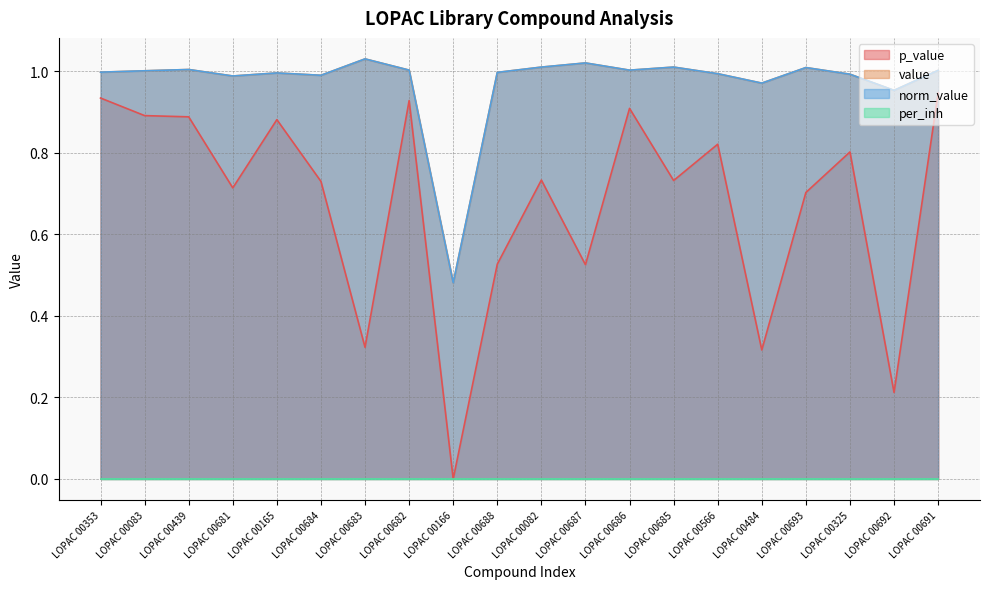

At which label is p_value closest to 0?

LOPAC 00166